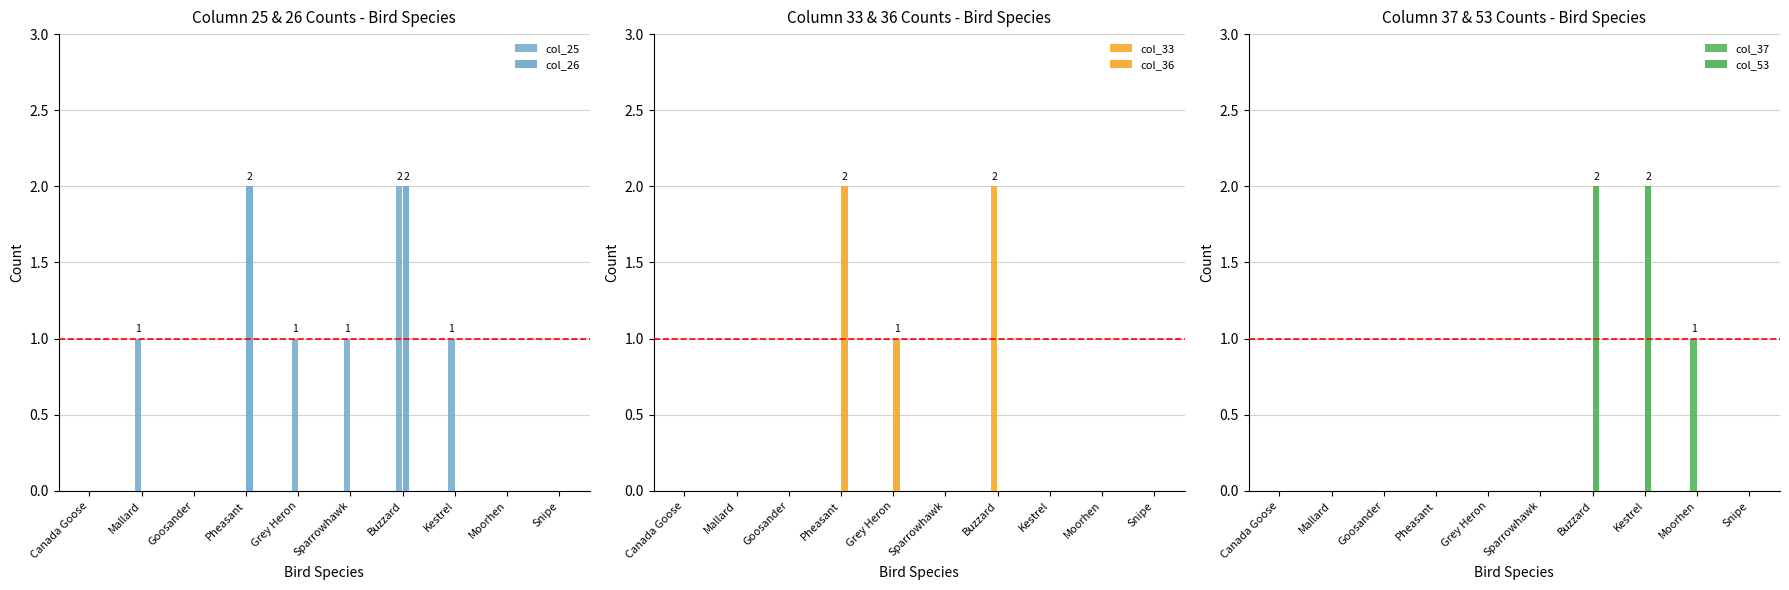

Reading left to right, extract all data points from this chart.

col_25: 0	1	0	0	1	1	2	1	0	0
col_26: 0	0	0	2	0	0	2	0	0	0
col_33: 0	0	0	0	0	0	2	0	0	0
col_36: 0	0	0	2	1	0	0	0	0	0
col_37: 0	0	0	0	0	0	0	0	1	0
col_53: 0	0	0	0	0	0	2	2	0	0